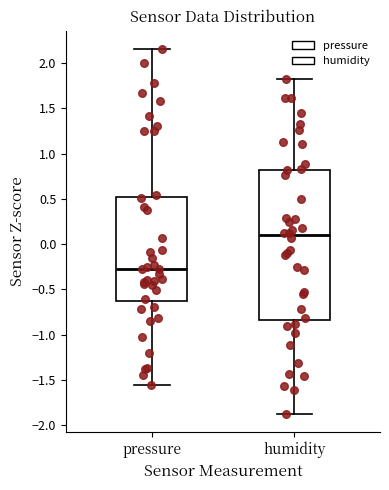

Reading left to right, transcribe this box plot: for each box, give where its median line is, the range the box spans, and where its two whiskers end, as read against the y-axis. The values are not printed on the chart, so give them approximately, as read against the axis.

pressure: median -0.25, box -0.65 to 0.50, whiskers -1.55 to 2.15
humidity: median 0.10, box -0.85 to 0.80, whiskers -1.85 to 1.80